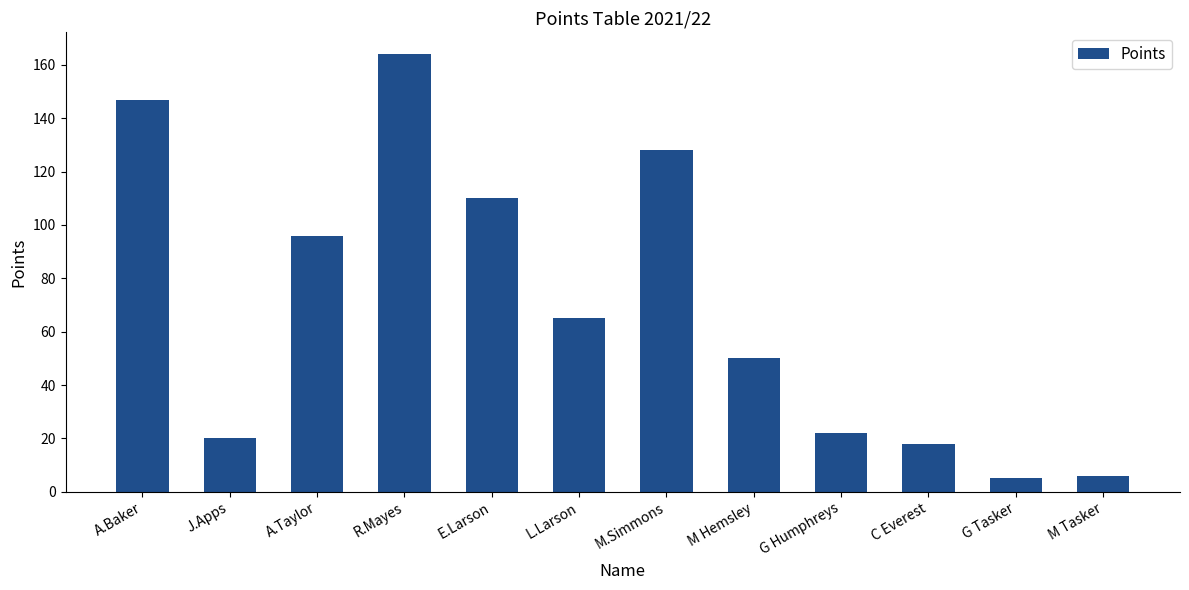

How many bars are there in total?

12